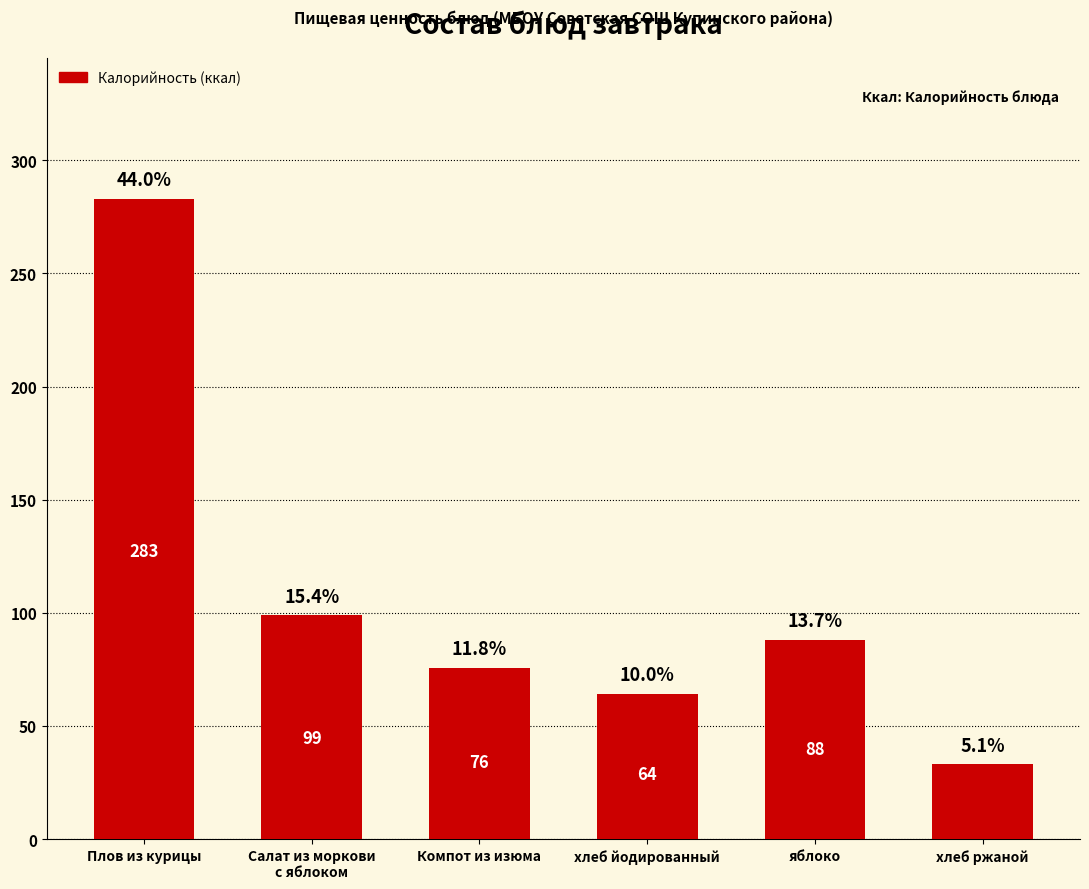

Does the chart contain any negative values?

No